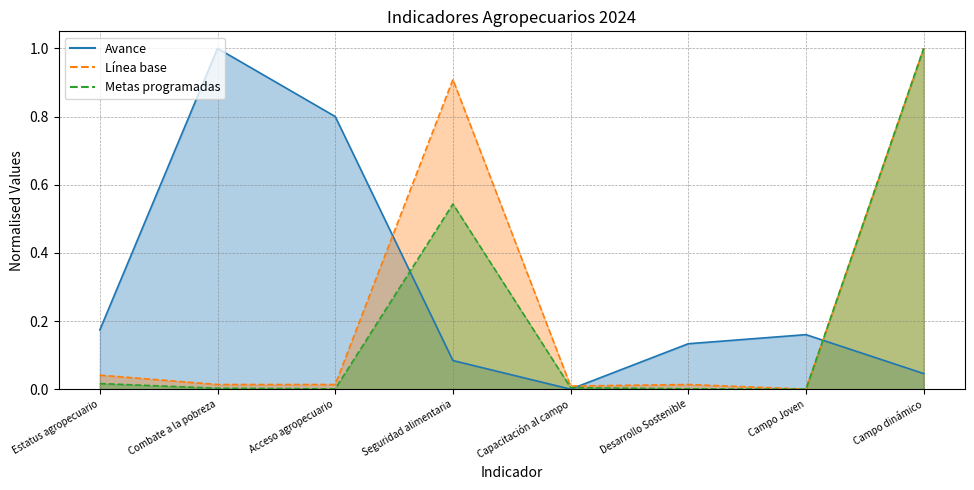

Reading left to right, list all the values displayed in this chart.

Línea base: 0.0	0.0	0.0	0.9	0.0	0.0	0.0	1.0
Metas programadas: 0.0	0.0	0.0	0.5	0.0	0.0	0.0	1.0
Avance: 0.2	1.0	0.8	0.1	0.0	0.1	0.2	0.0